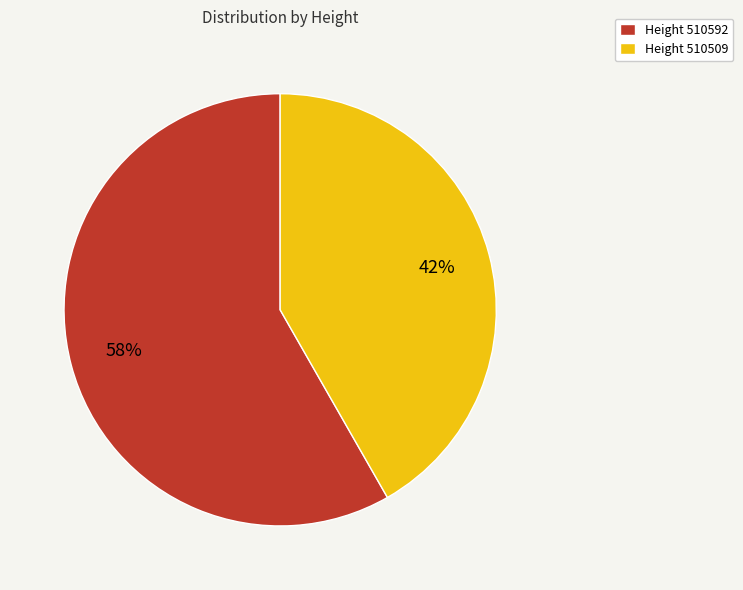

Is it true that Height 510592 is 51% of the pie?

False